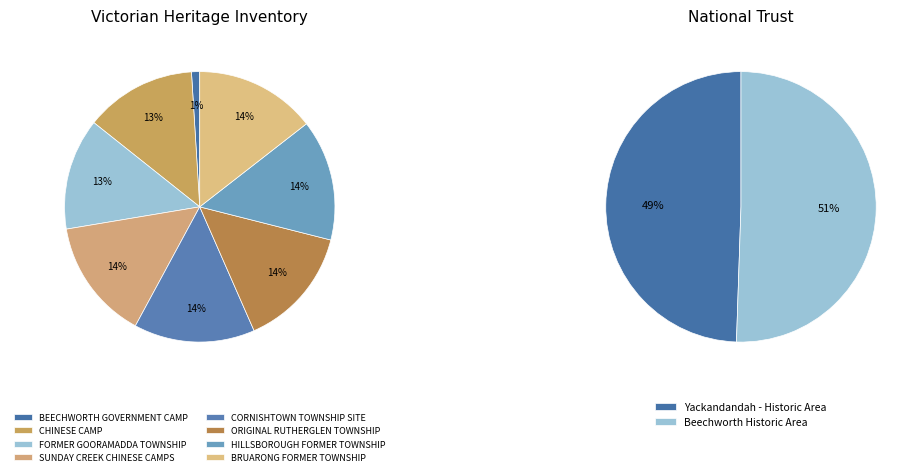

How many segments does this pie chart have?

10